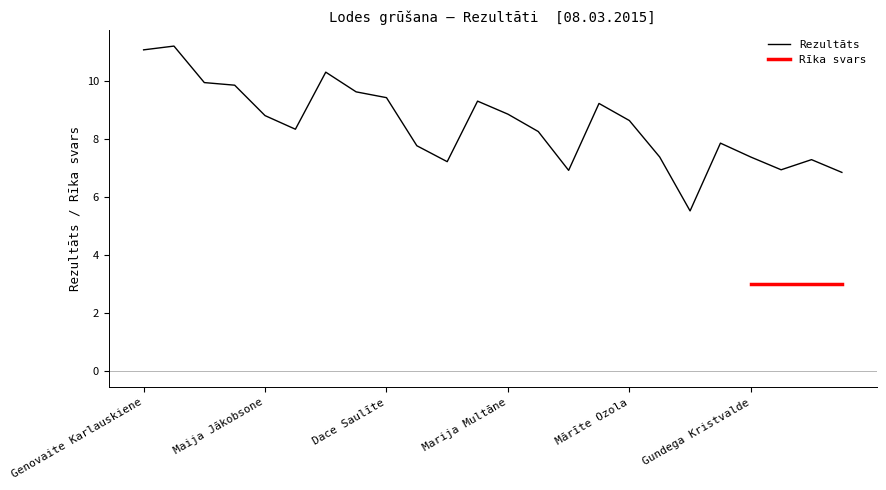

What is the difference between the values at Marija Multāne and Rita Šķipare?

0.8